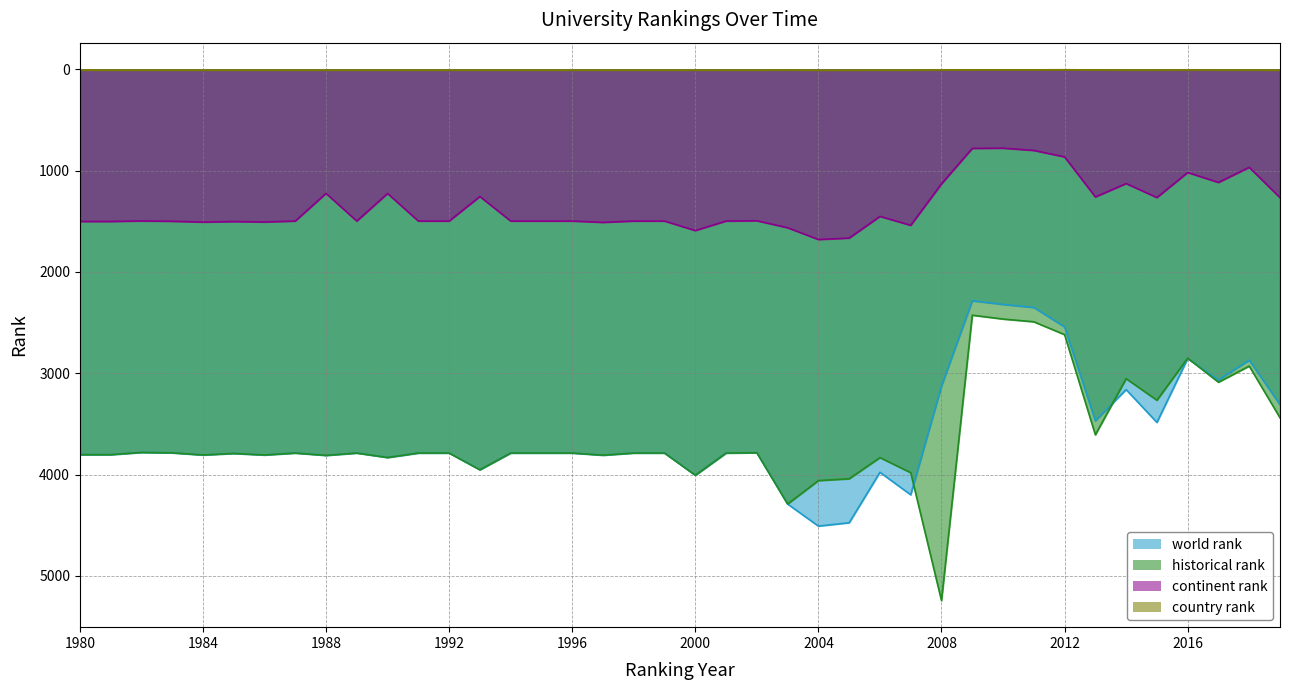

Which series has the largest range (max minus min)?

historical rank